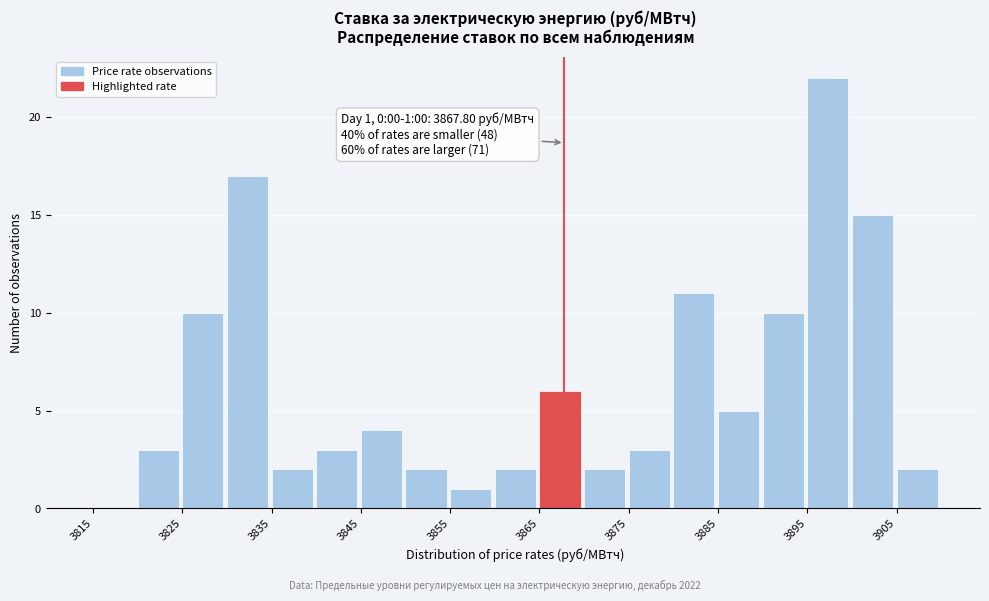

Over which range of the x-axis is the bar tallest?

3895 to 3900